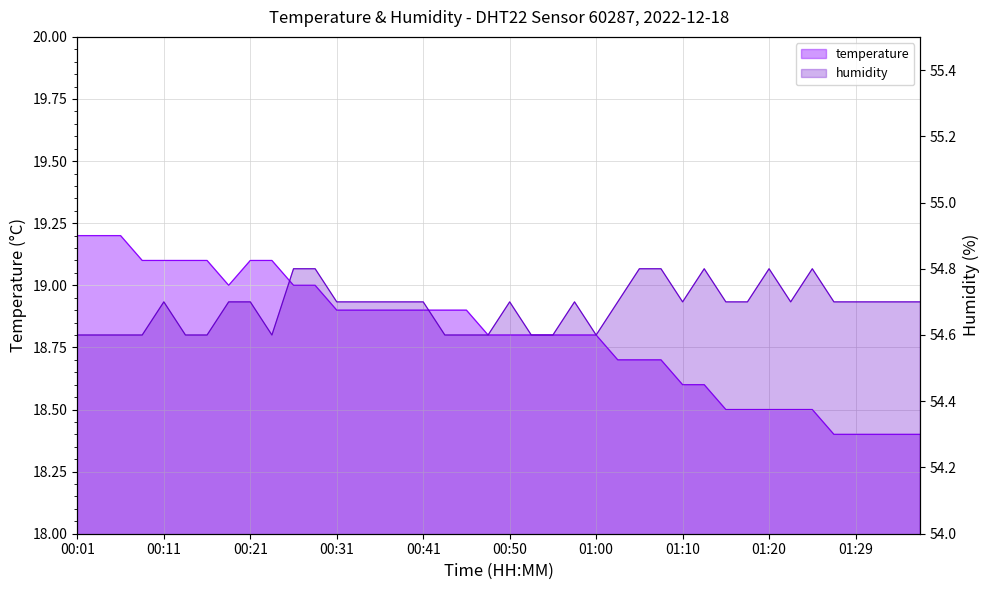

What is the difference between the humidity values at 00:03 and 00:31?

0.1